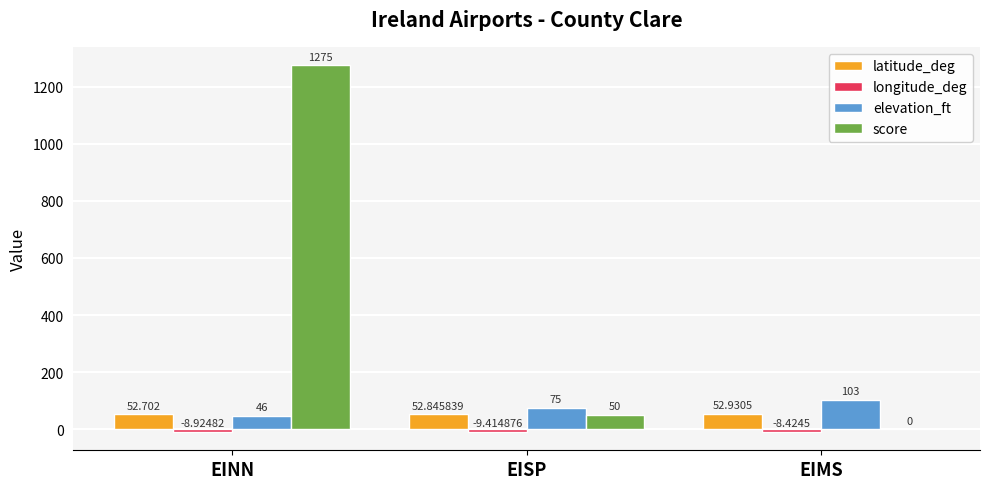

Which series has the largest total across all categories?

score